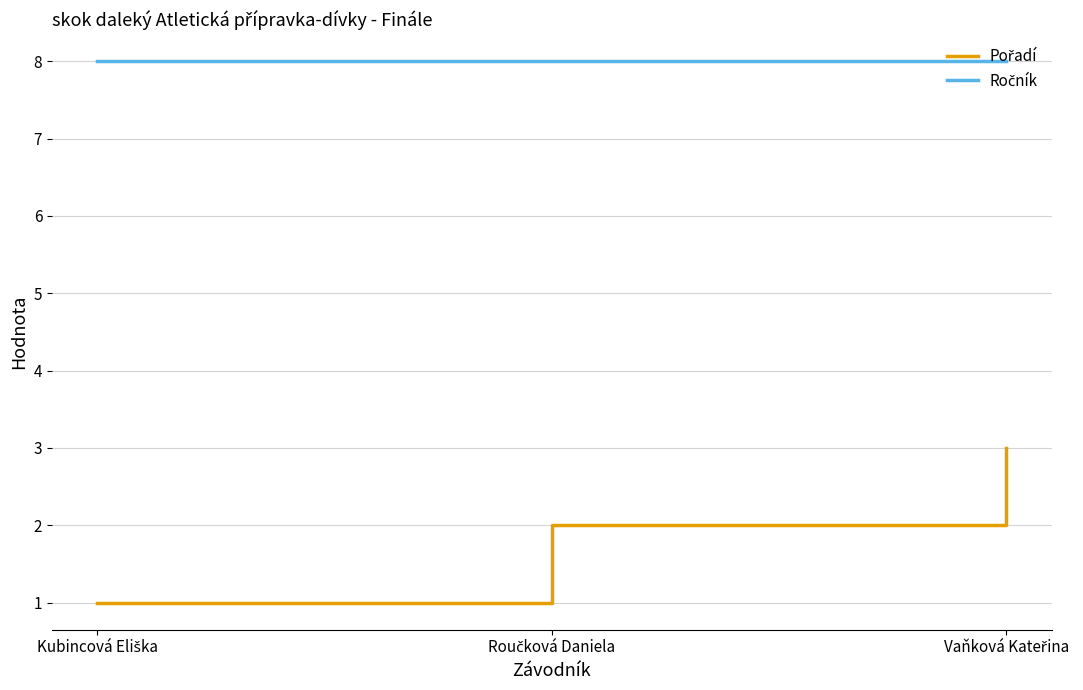

What is the maximum value shown in the chart?

8